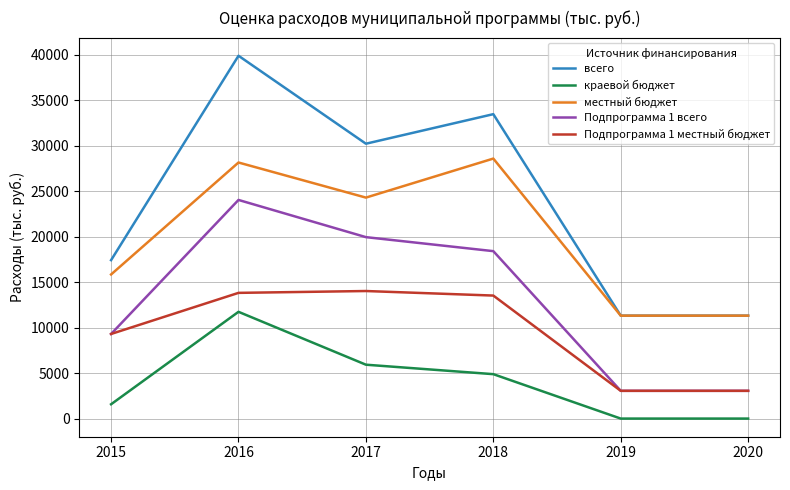

True or false: Подпрограмма 1 всего has more than 2 points higher than both neighbors.

False